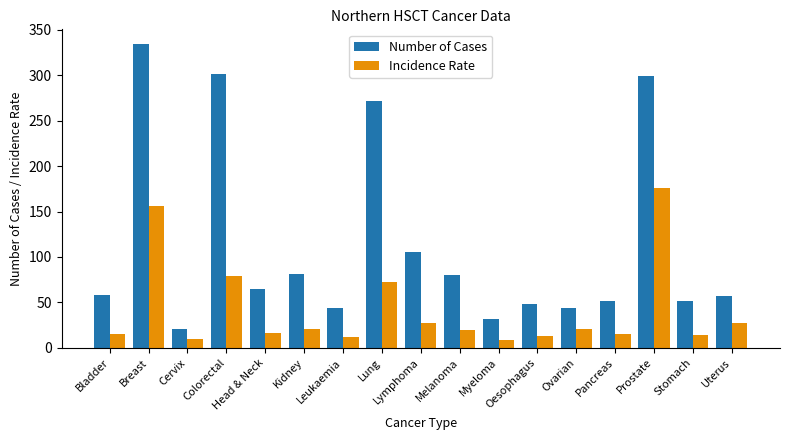

Which series has the widest spread of values?

Number of Cases